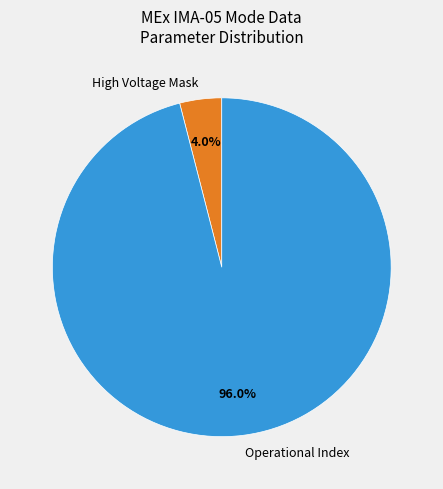

To the nearest percent, what is the difference between the largest and smallest slice percentages?

92%